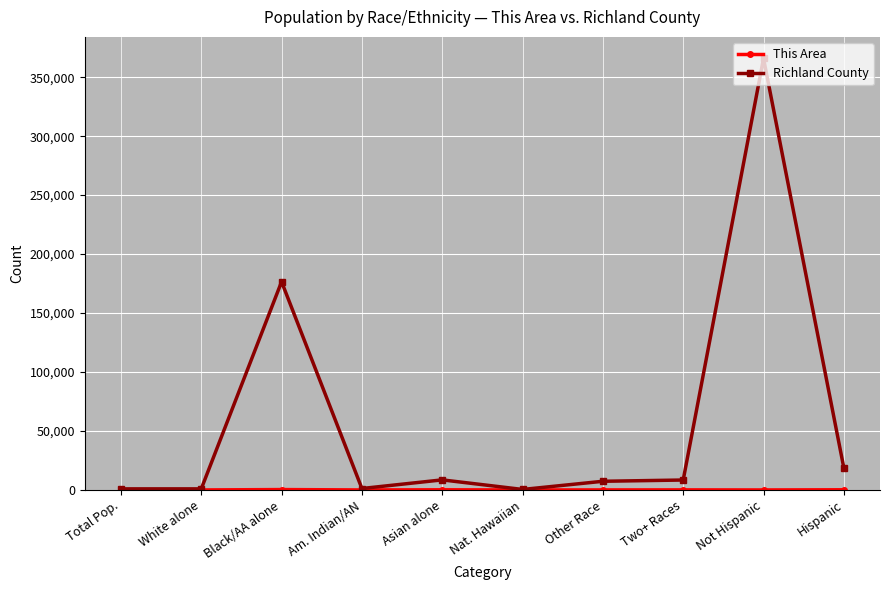

Which label corresponds to the largest value in the chart?

Not Hispanic